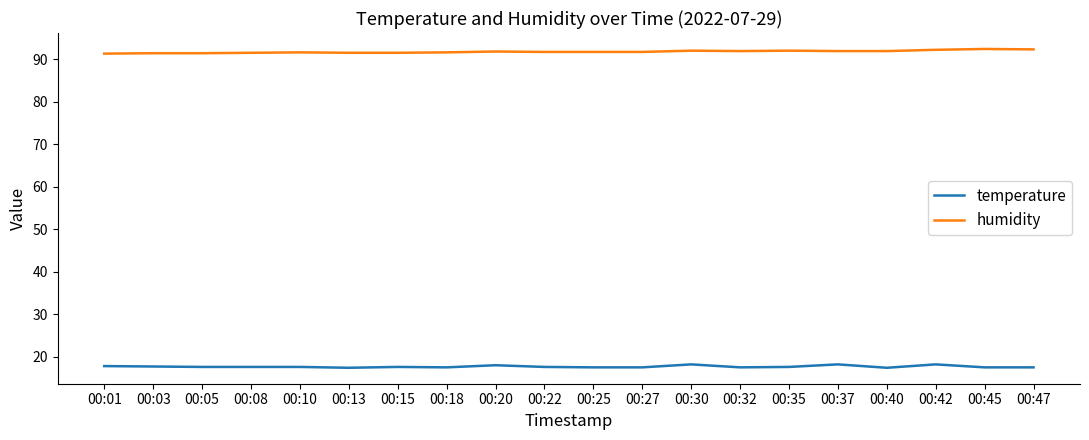

True or false: humidity and temperature intersect in this chart.

False